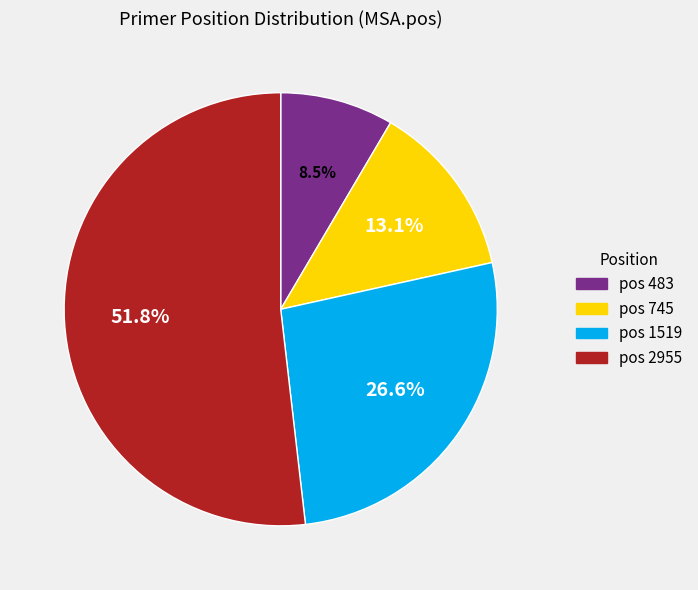

Does any single category account for the majority?

Yes